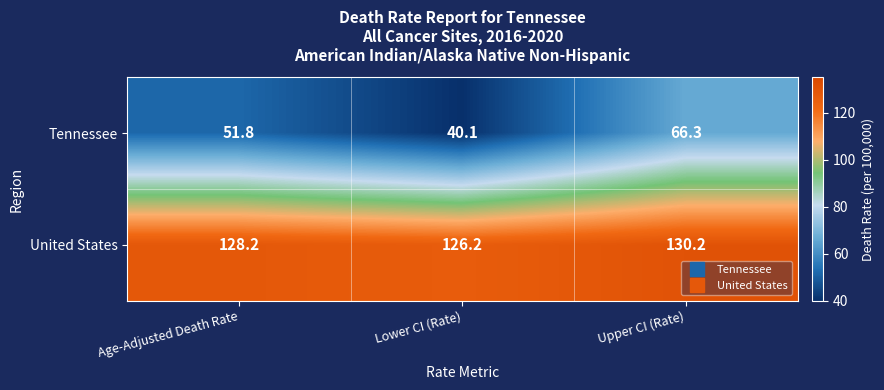

What is the sum of the United States values at Age-Adjusted Death Rate and Lower CI (Rate)?

254.4